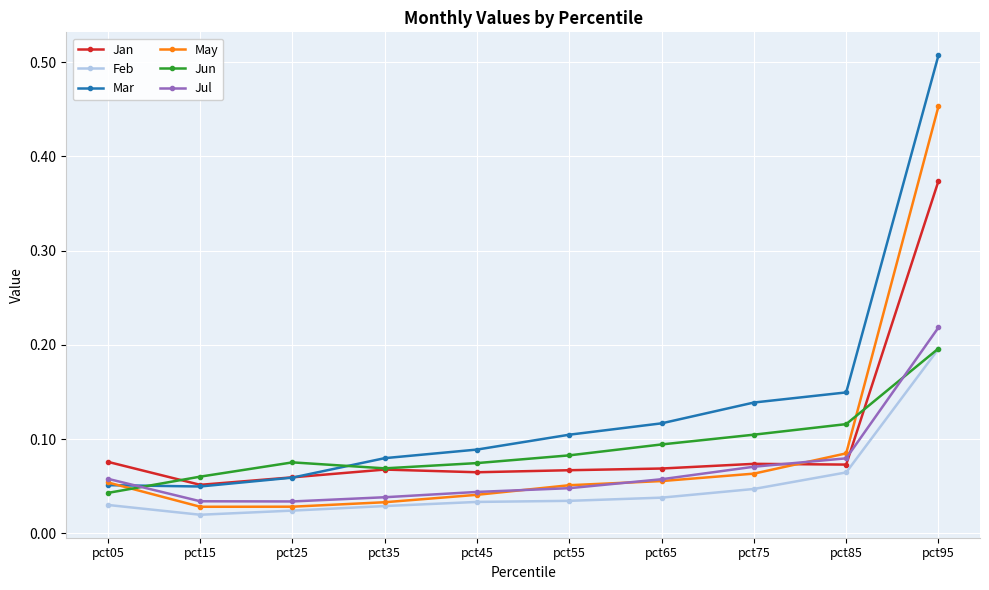

Which series changed the most between pct55 and pct85?

Mar